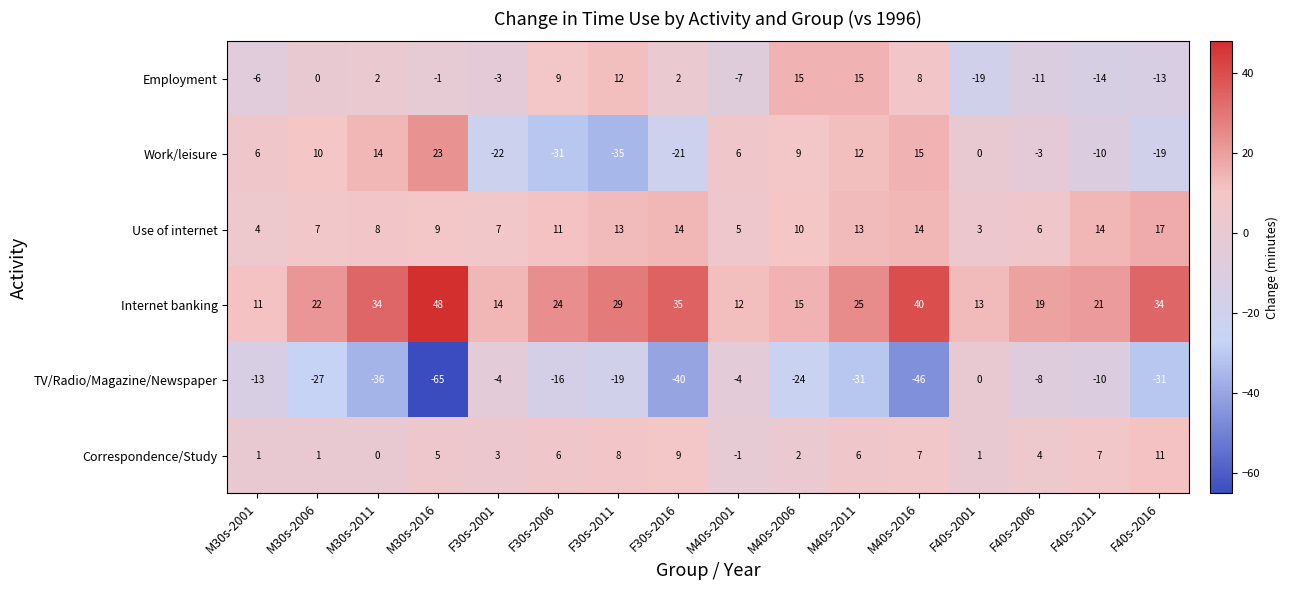

Is it true that Internet banking equals 12 at F40s-2011?

False